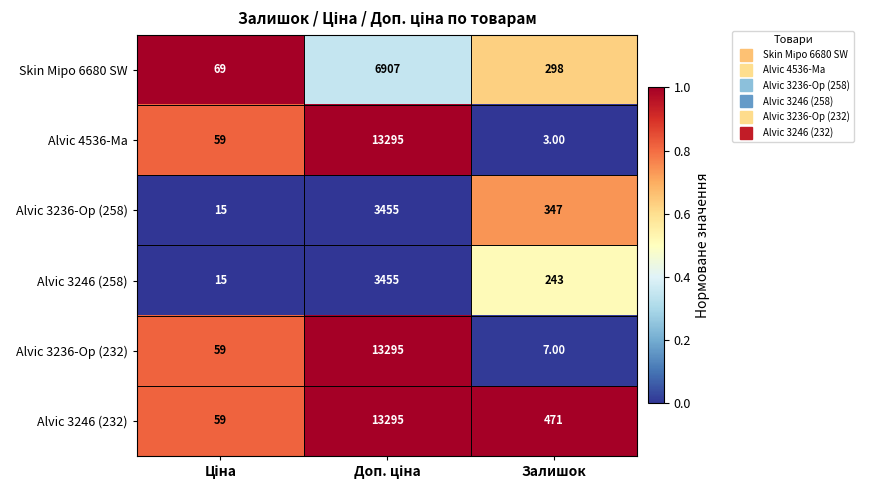

Which label corresponds to the smallest value in the chart?

Залишок